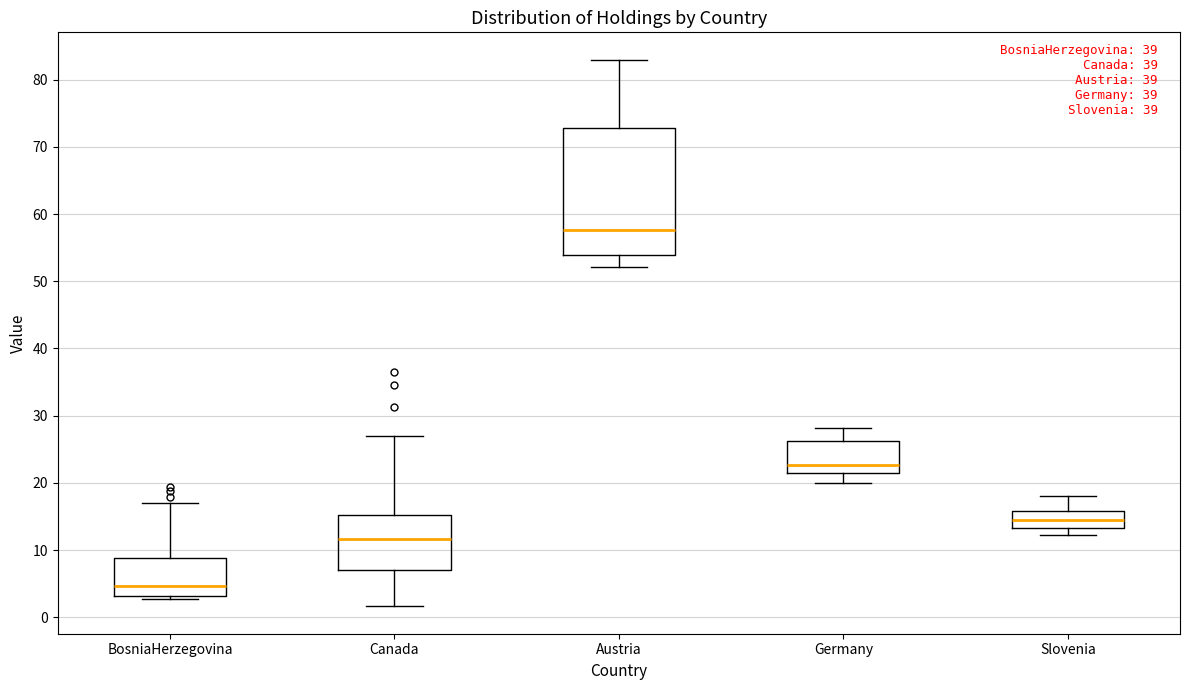

Comparing the boxes themselves (not the whiskers), which one is the tallest?

Austria